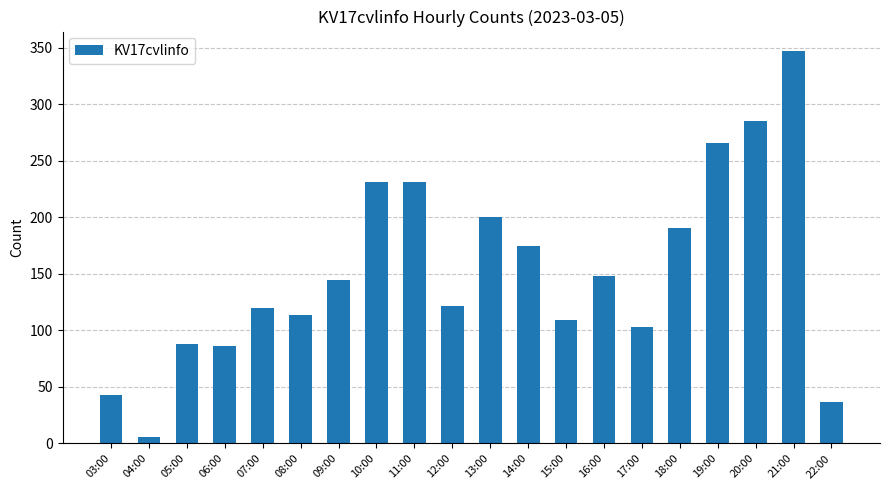

Approximately how many times larger is the value at 03:00 compared to 18:00?

0.2